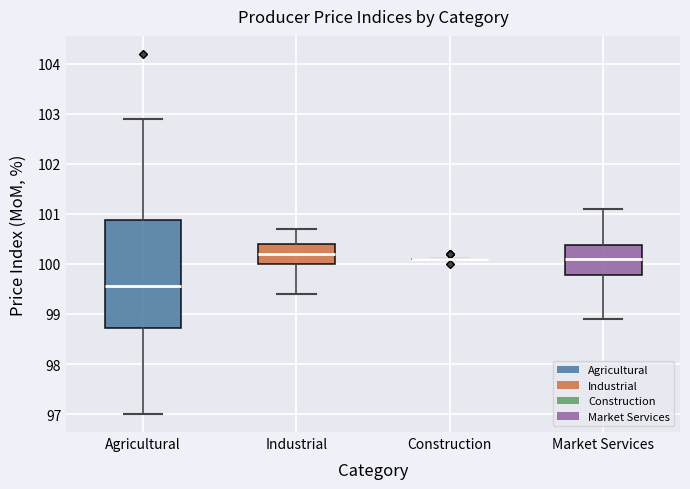

Reading left to right, transcribe this box plot: for each box, give where its median line is, the range the box spans, and where its two whiskers end, as read against the y-axis. The values are not printed on the chart, so give them approximately, as read against the axis.

Agricultural: median 99.6, box 98.7 to 100.9, whiskers 97.0 to 102.9
Industrial: median 100.2, box 100.0 to 100.4, whiskers 99.4 to 100.7
Construction: box collapsed to a line at 100.1, whiskers 100.1 to 100.1
Market Services: median 100.1, box 99.8 to 100.4, whiskers 98.9 to 101.1